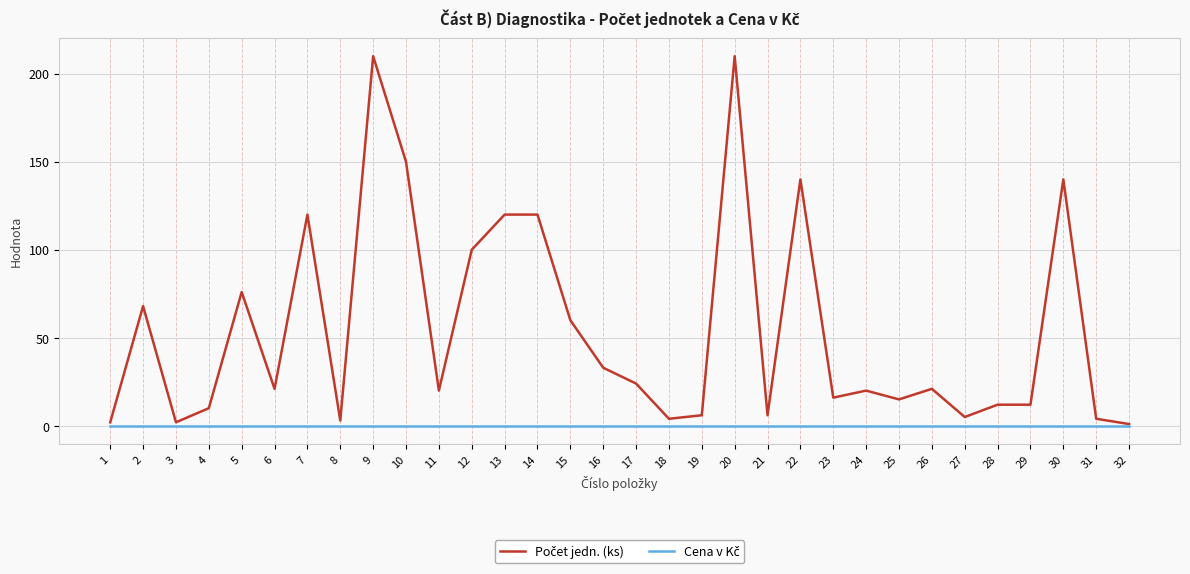

What is the greatest value displayed?

210